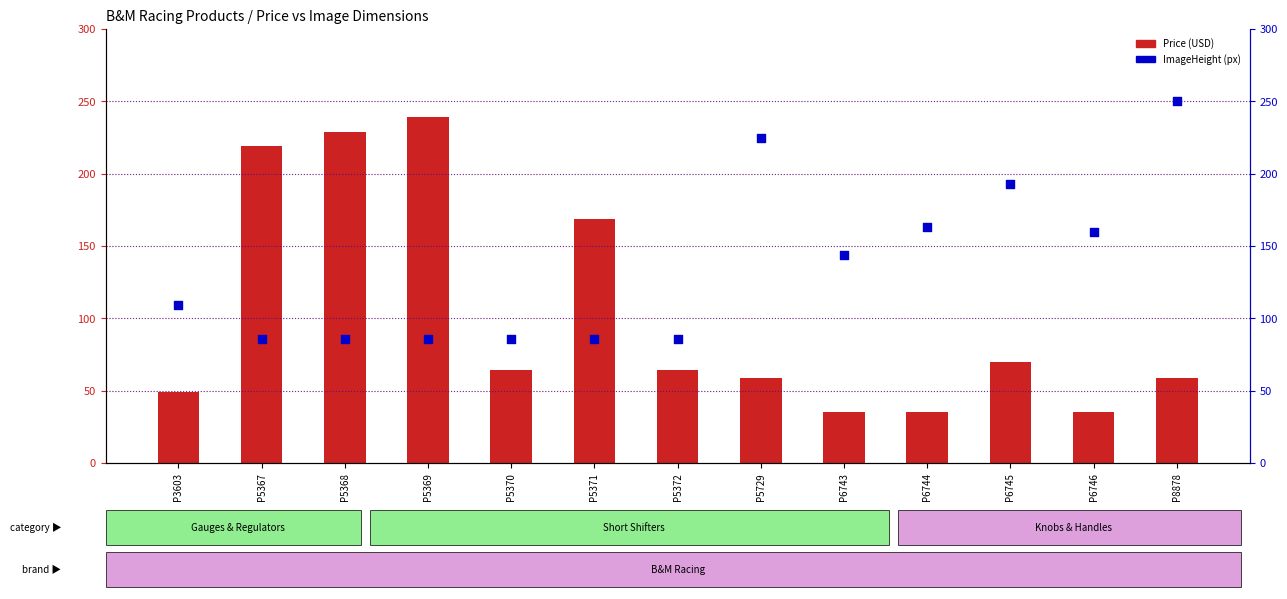

Which series has the widest spread of Y values?

Price (USD)